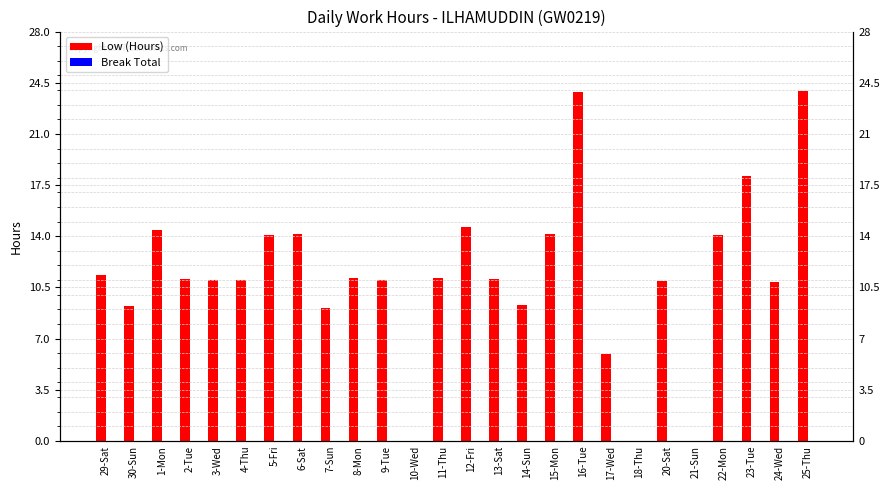

What is the total value across all series at 7-Sun?

9.1